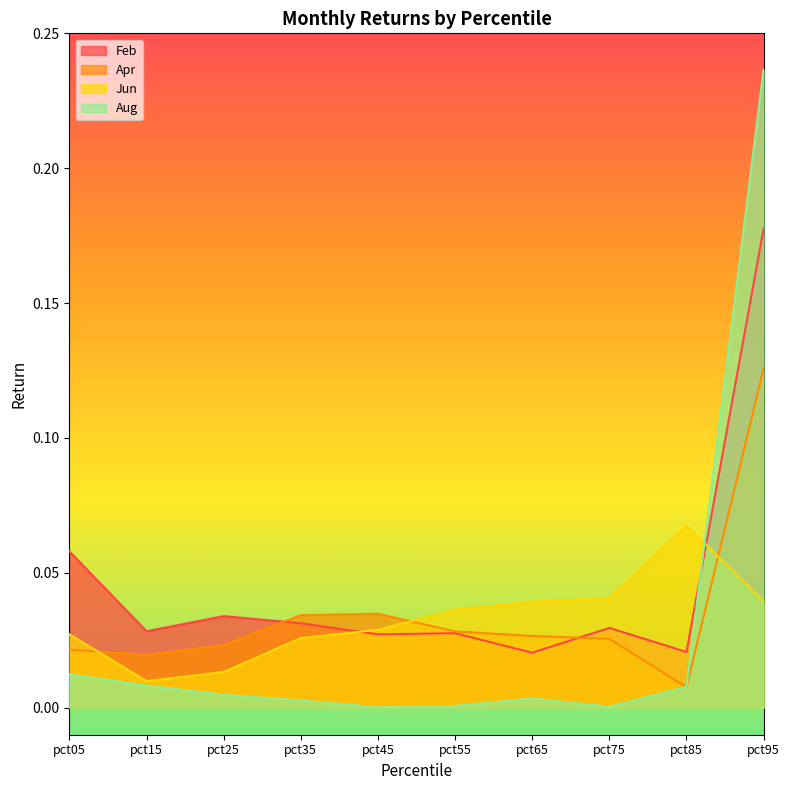

True or false: Jun has more than 0 interior local peaks.

True